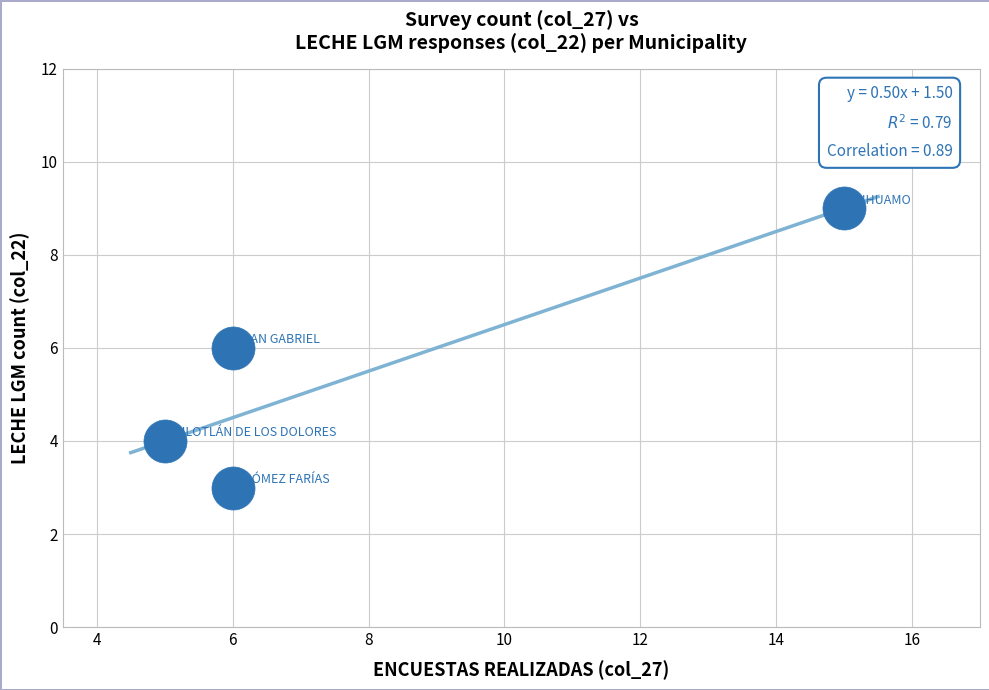

What is the range of X values (max minus min)?

10